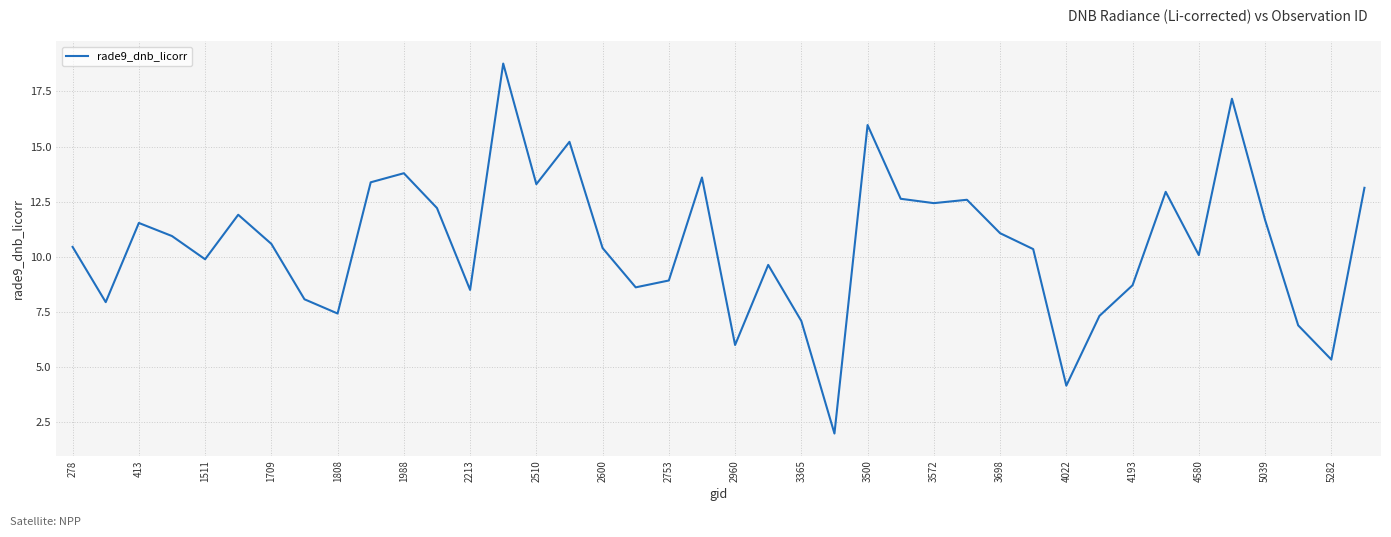

What is the smallest value displayed?

2.0